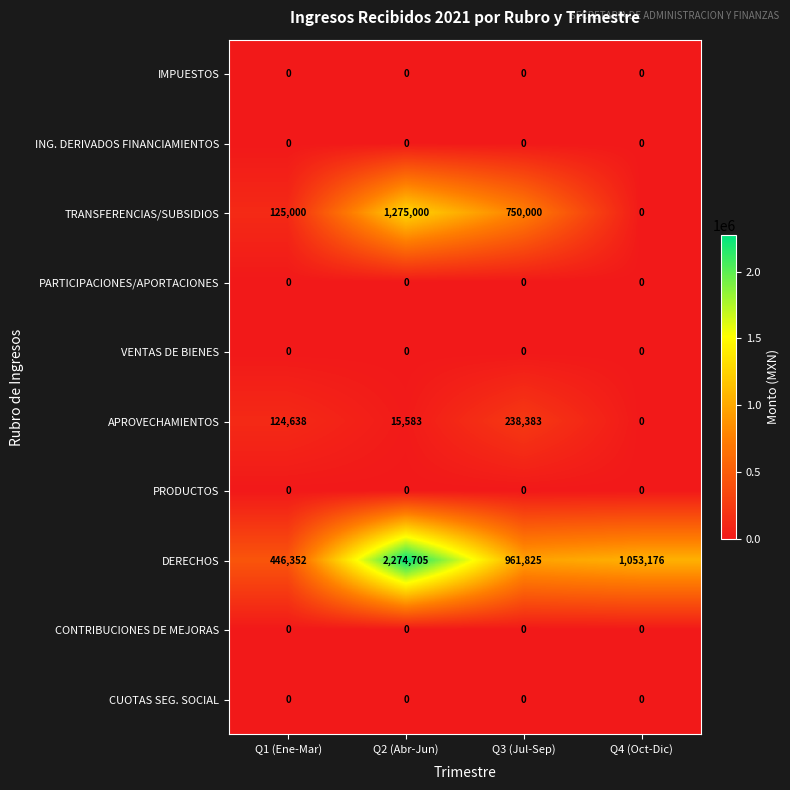

Which series has the largest total across all categories?

DERECHOS